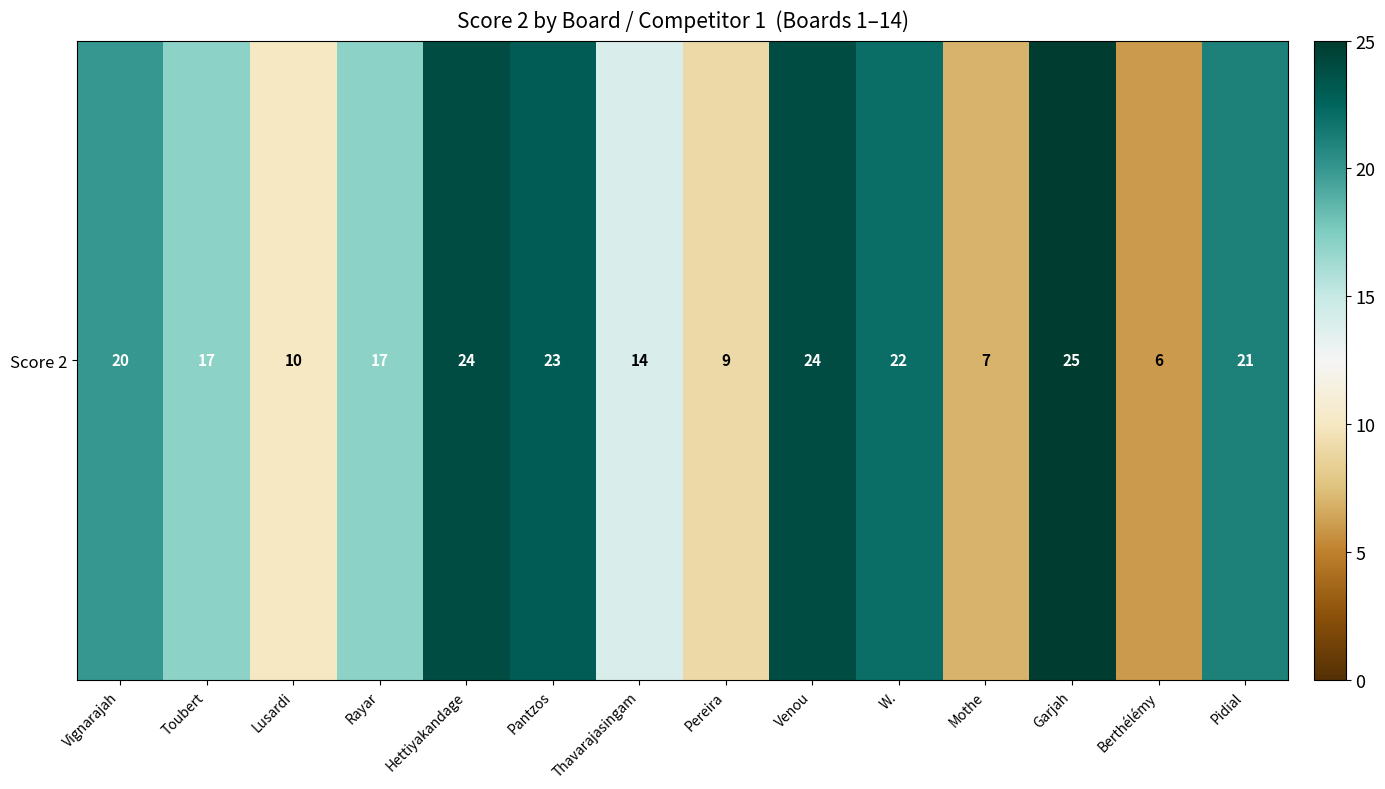

Between W. and Pantzos, which is larger?

Pantzos